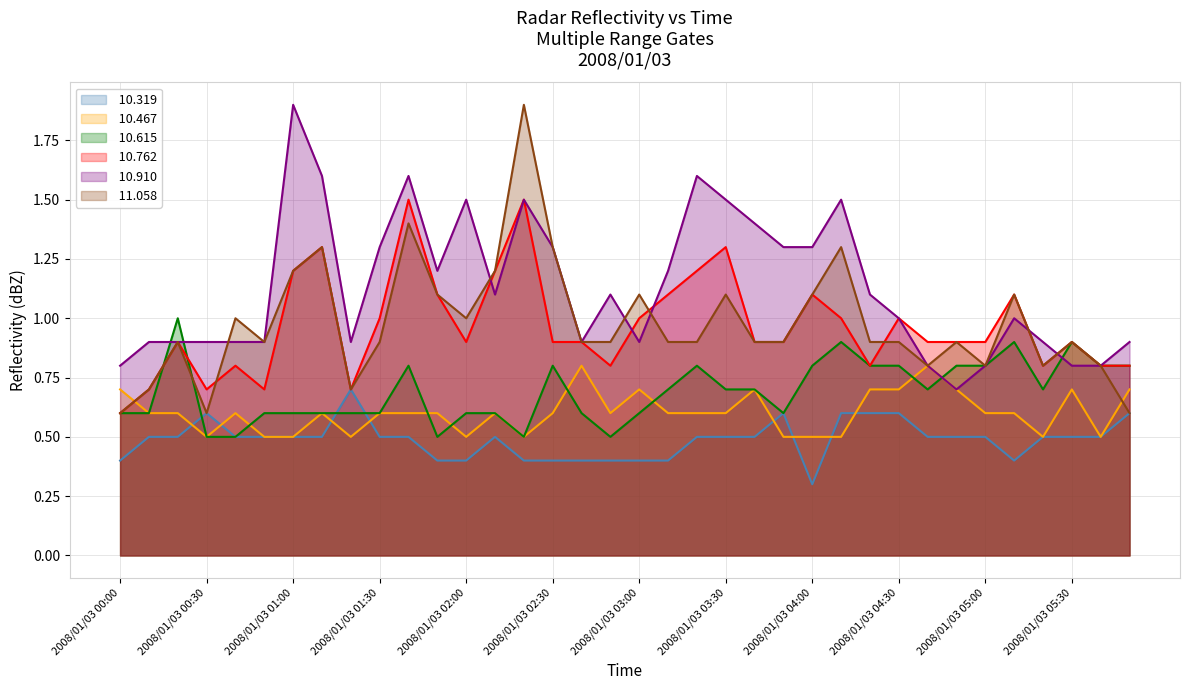

What is the value of the  10.319 point at the 11th from the left?

0.5